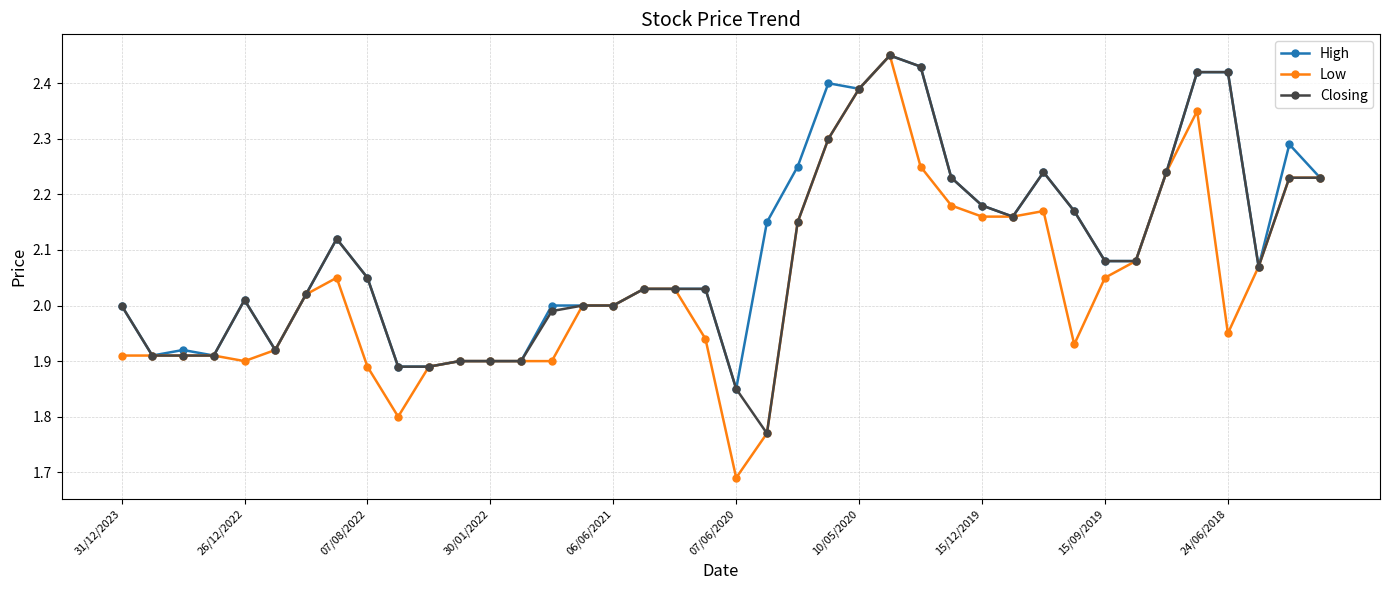

Which series has the widest spread of values?

Low